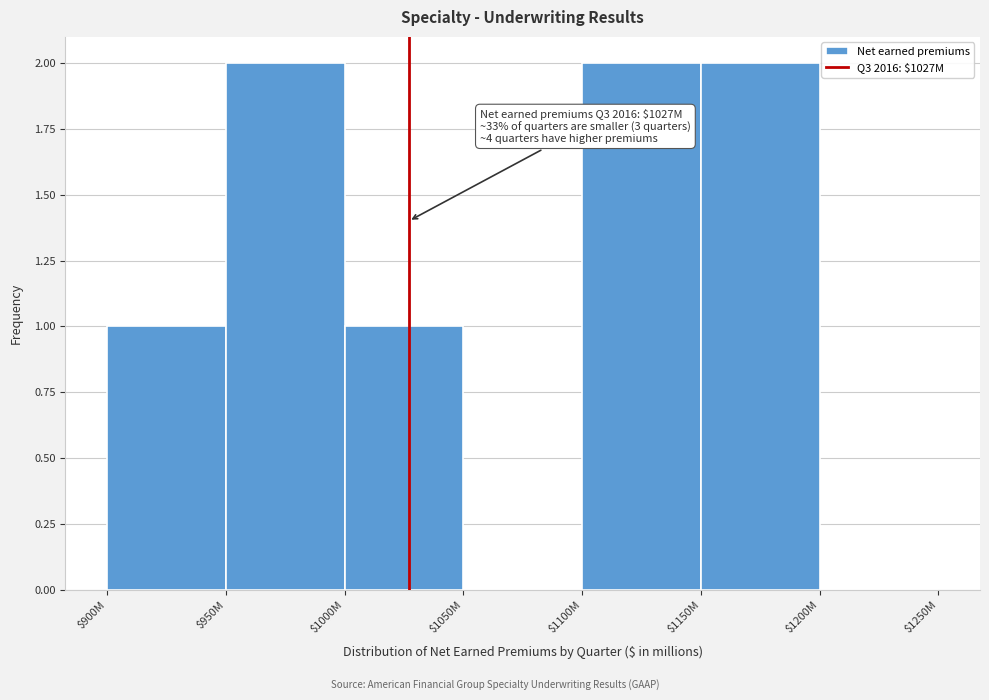

The value at $1200M is 0. True or false?

True